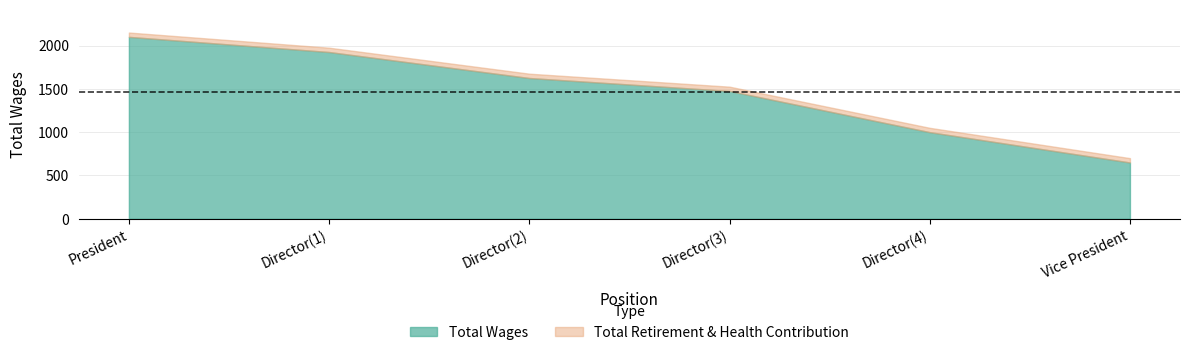

What are all the series names shown in the legend?

Total Wages, Total Retirement & Health Contribution